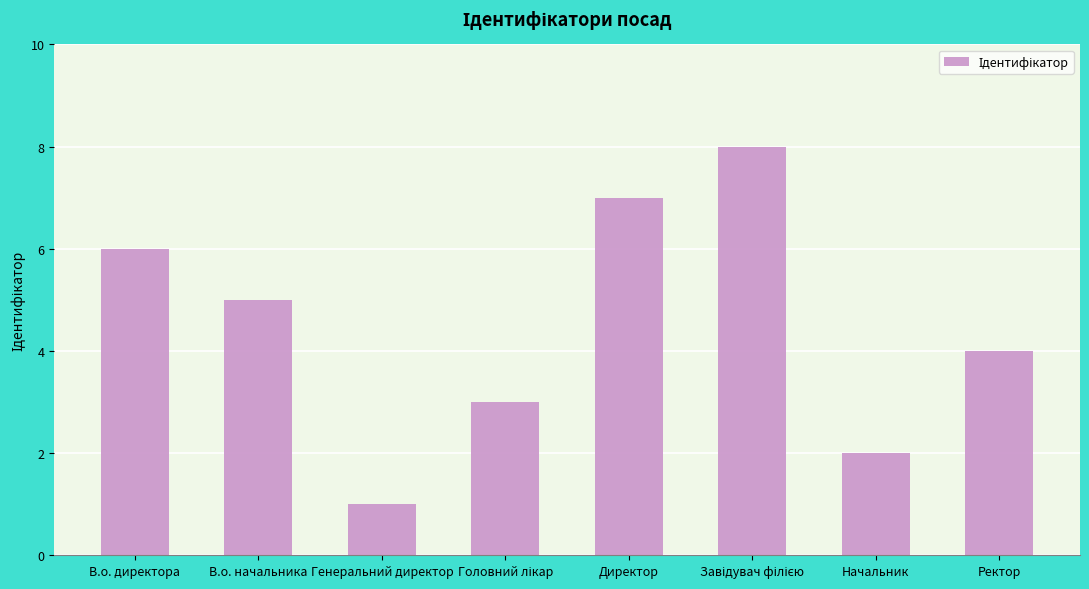

What is the difference between the values at Начальник and В.о. начальника?

3